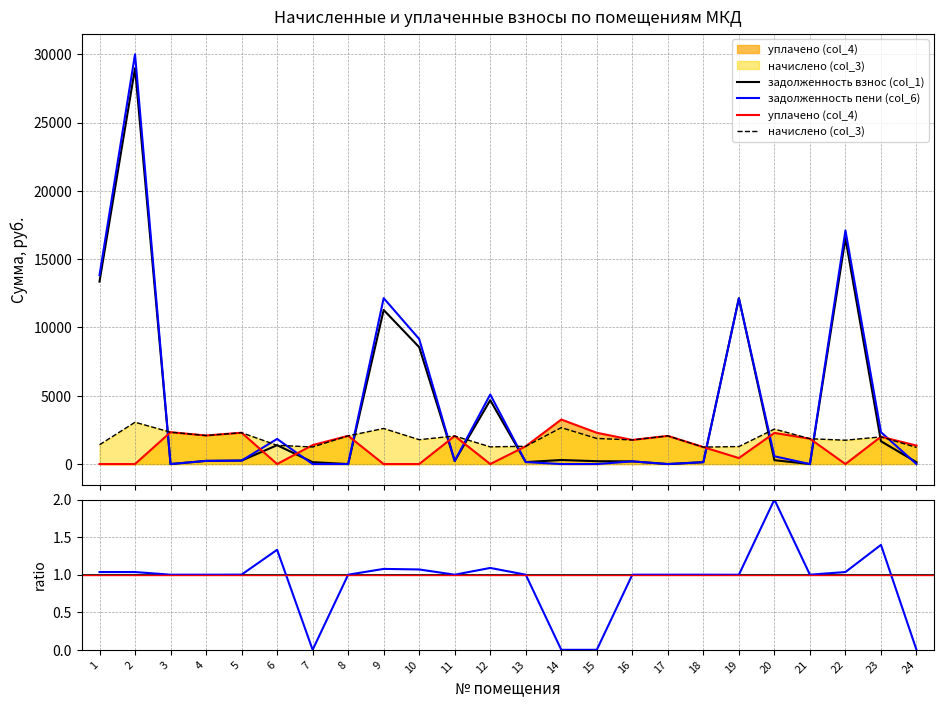

The уплачено (col_4) series shows -1219.8 at 10. True or false?

False